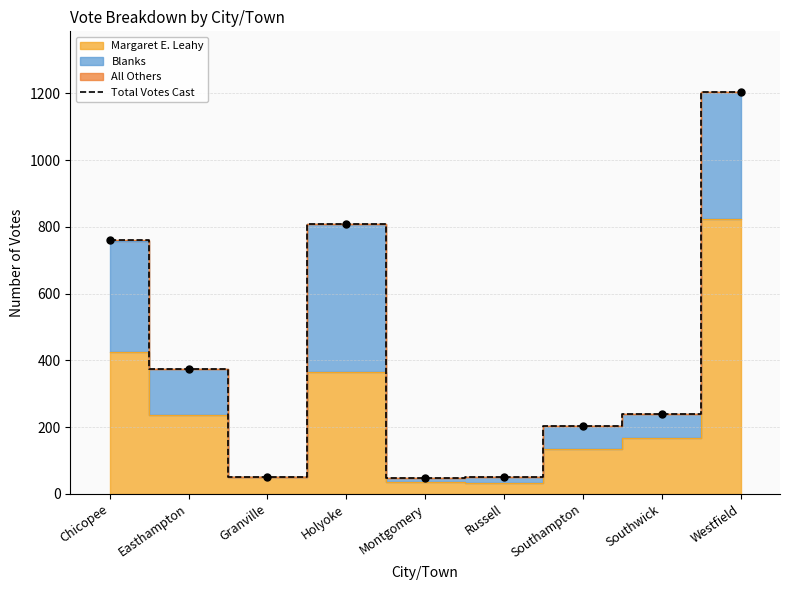

What is the change in value from Holyoke to Russell?

-758